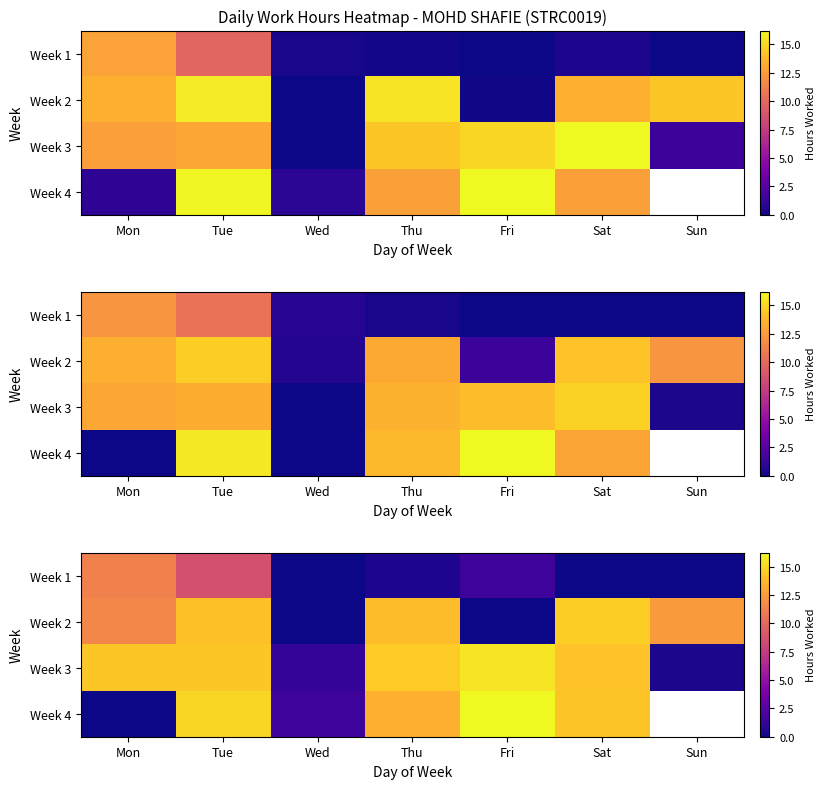

Which category has the lowest value across all series?

Wed